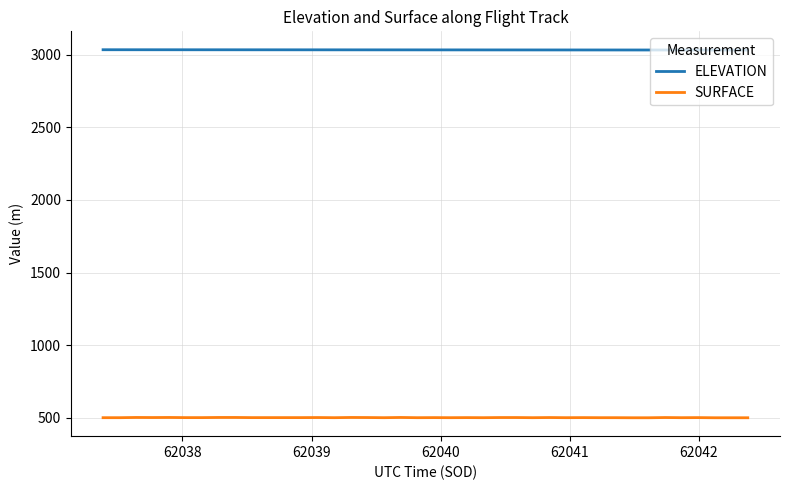

What is the smallest value displayed?

500.1